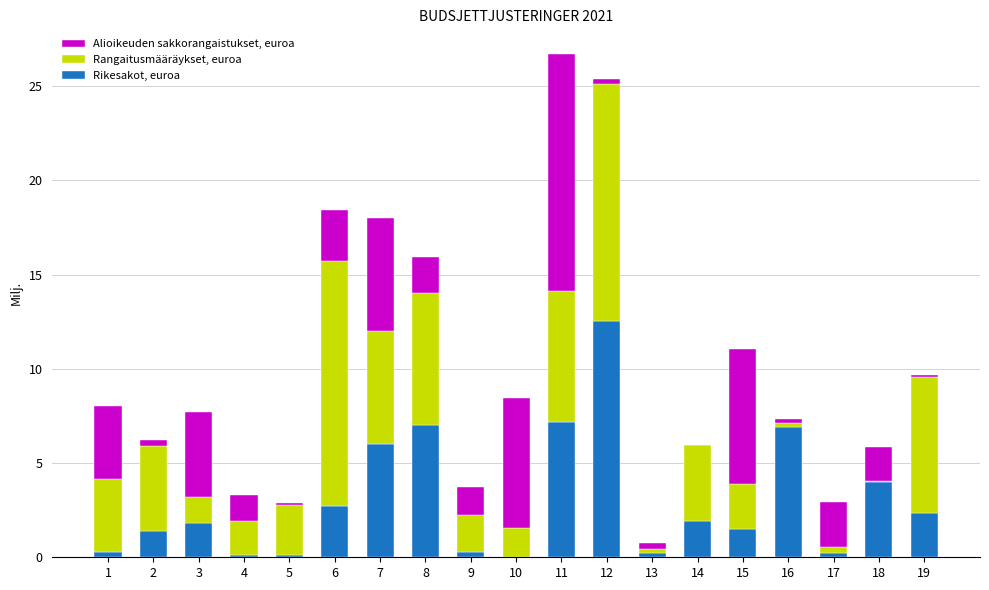

True or false: Rikesakot, euroa has a value of 8.1 at 7.

False